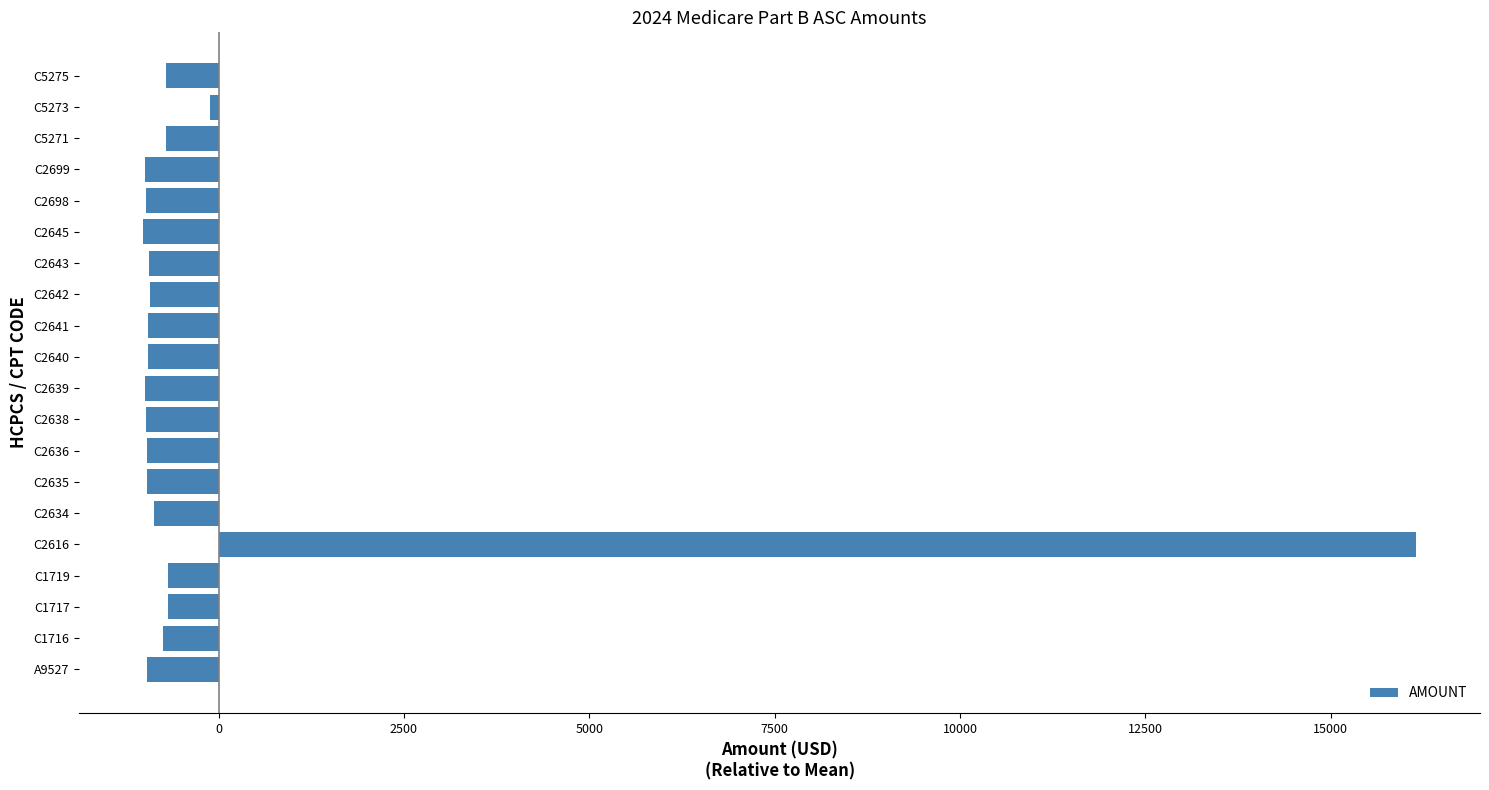

Where is the data nearest to the value 7566?

C5273